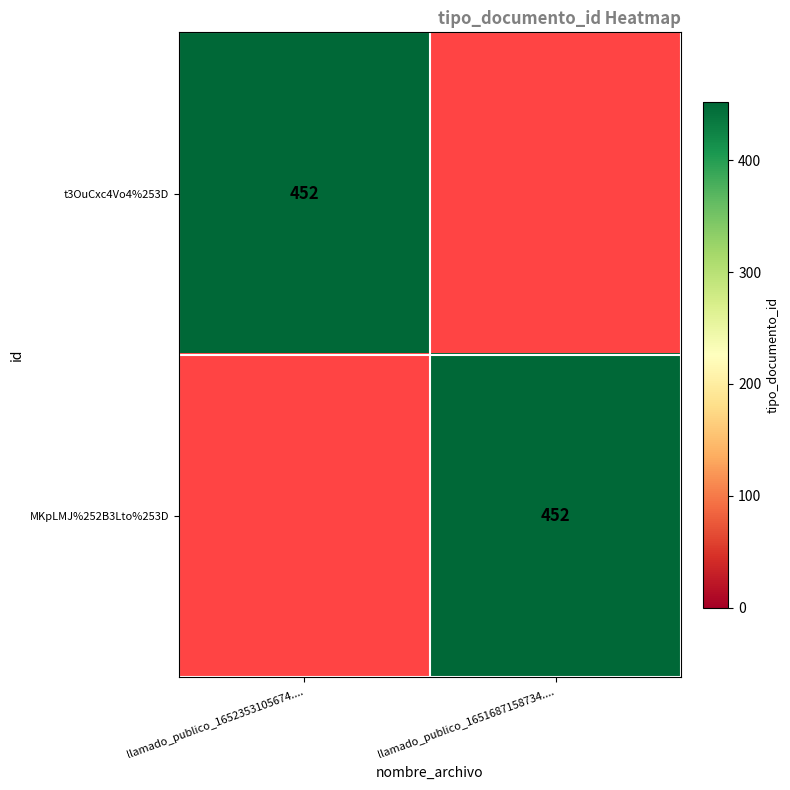

The value of MKpLMJ%252B3Lto%253D at llamado_publico_1651687158734.... is 452. True or false?

True